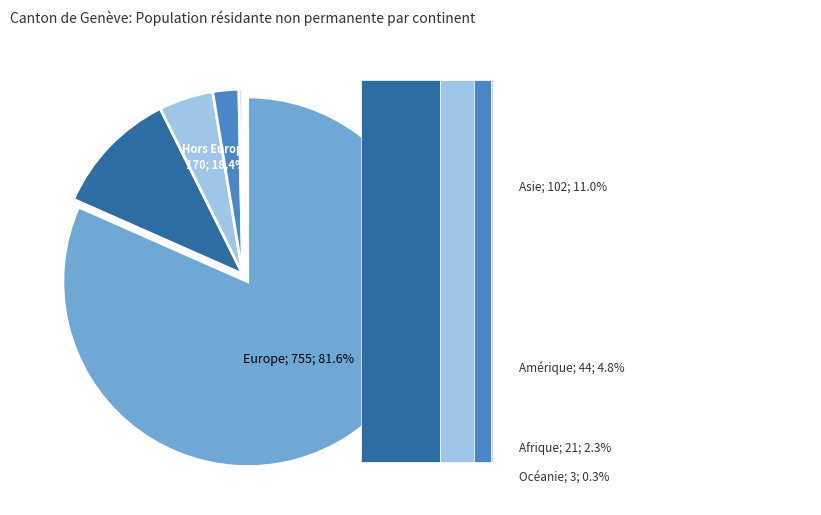

Between Afrique and Amérique, which is larger?

Amérique